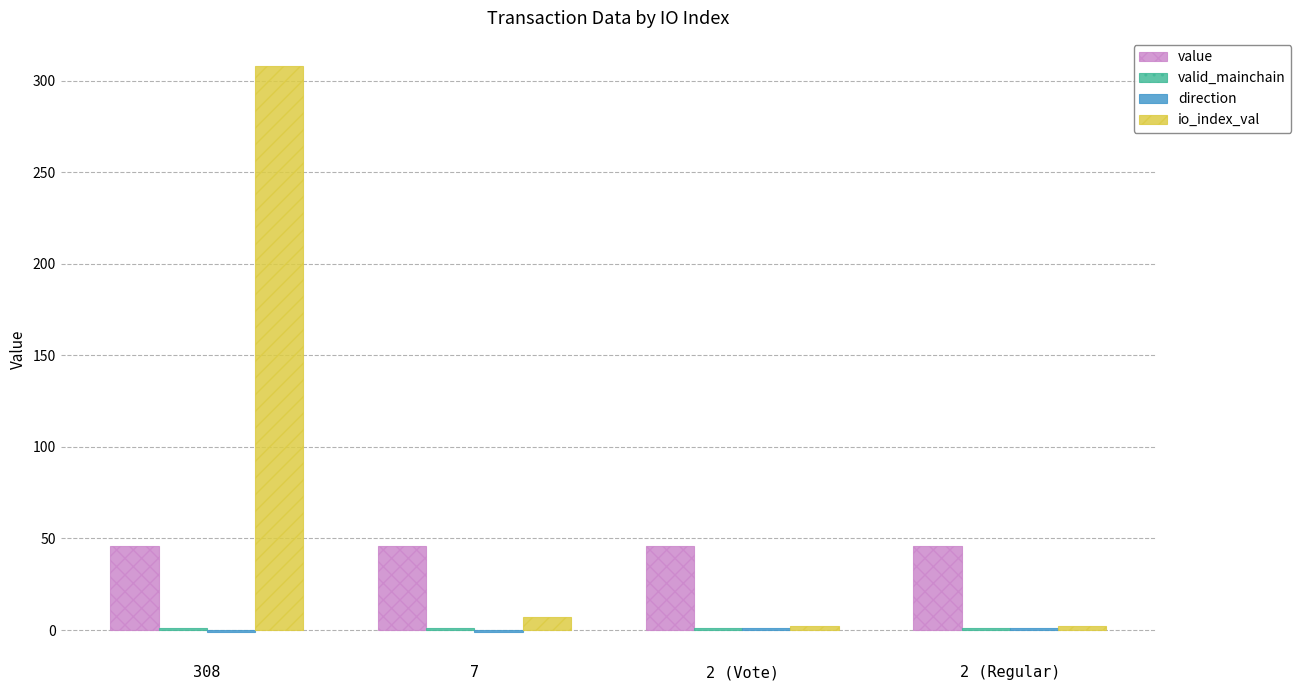

Which label corresponds to the largest value in the chart?

308